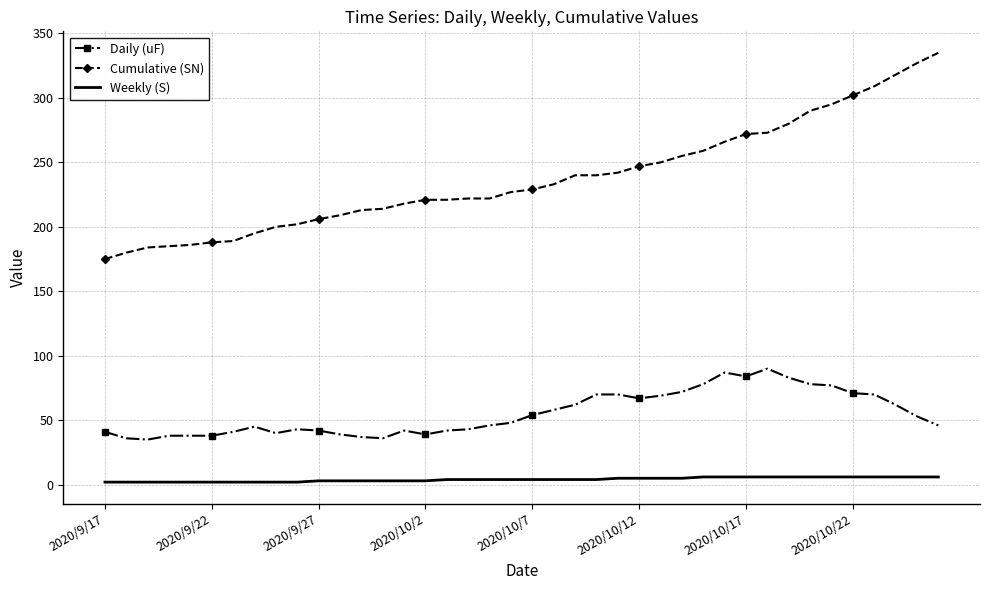

What is the difference between the maximum and minimum values in the Daily (uF) series?

55